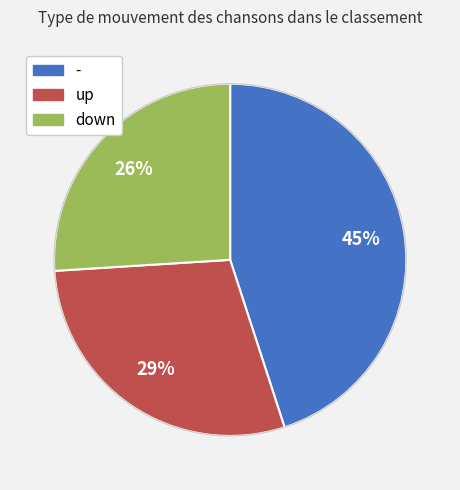

Is there any slice that represents more than half of the pie?

No